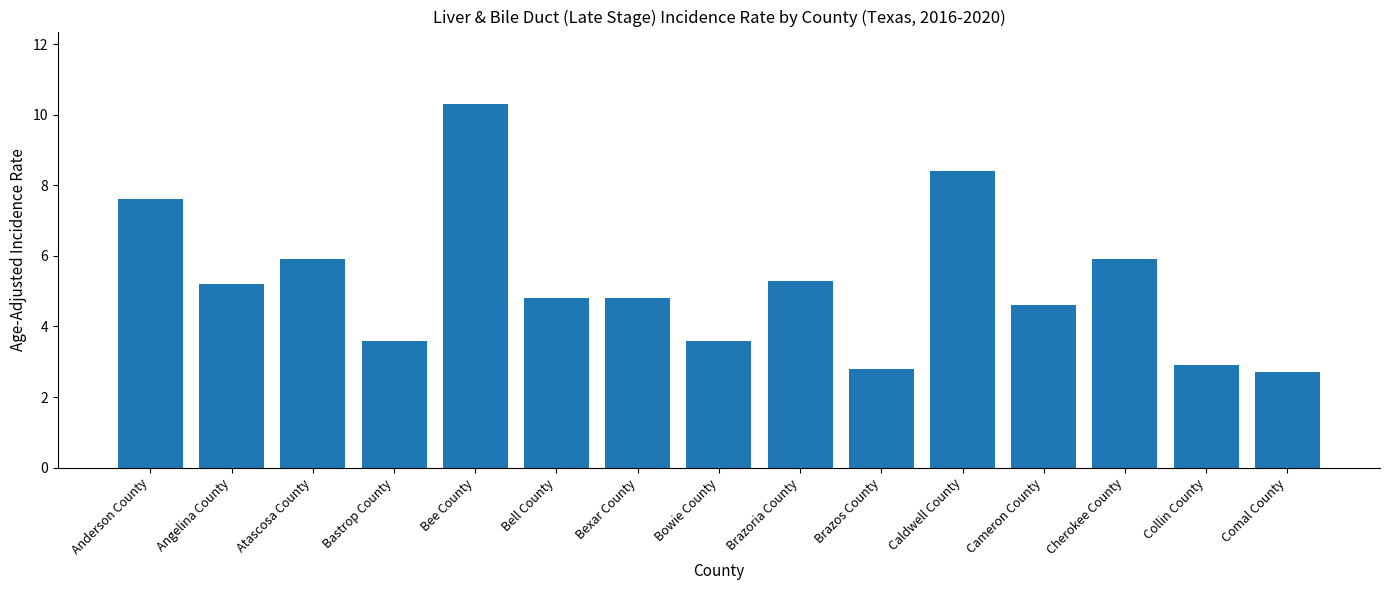

What is the sum of all values?

78.4